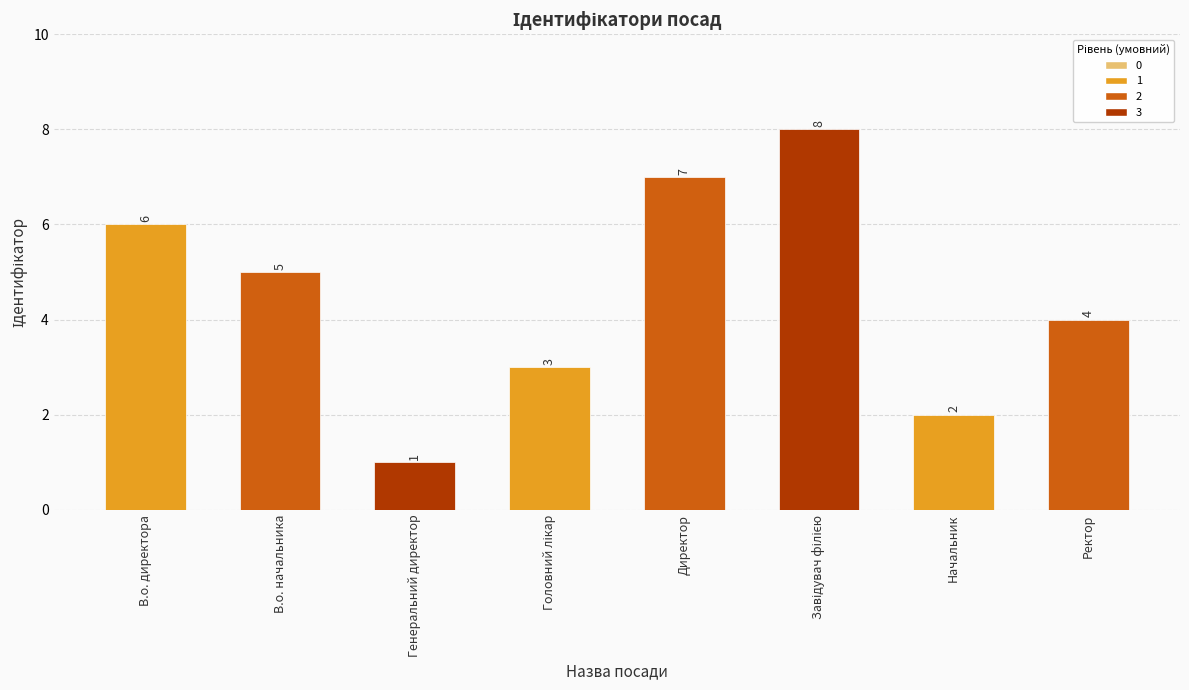

Reading left to right, transcribe all the data shown in this chart.

6	5	1	3	7	8	2	4